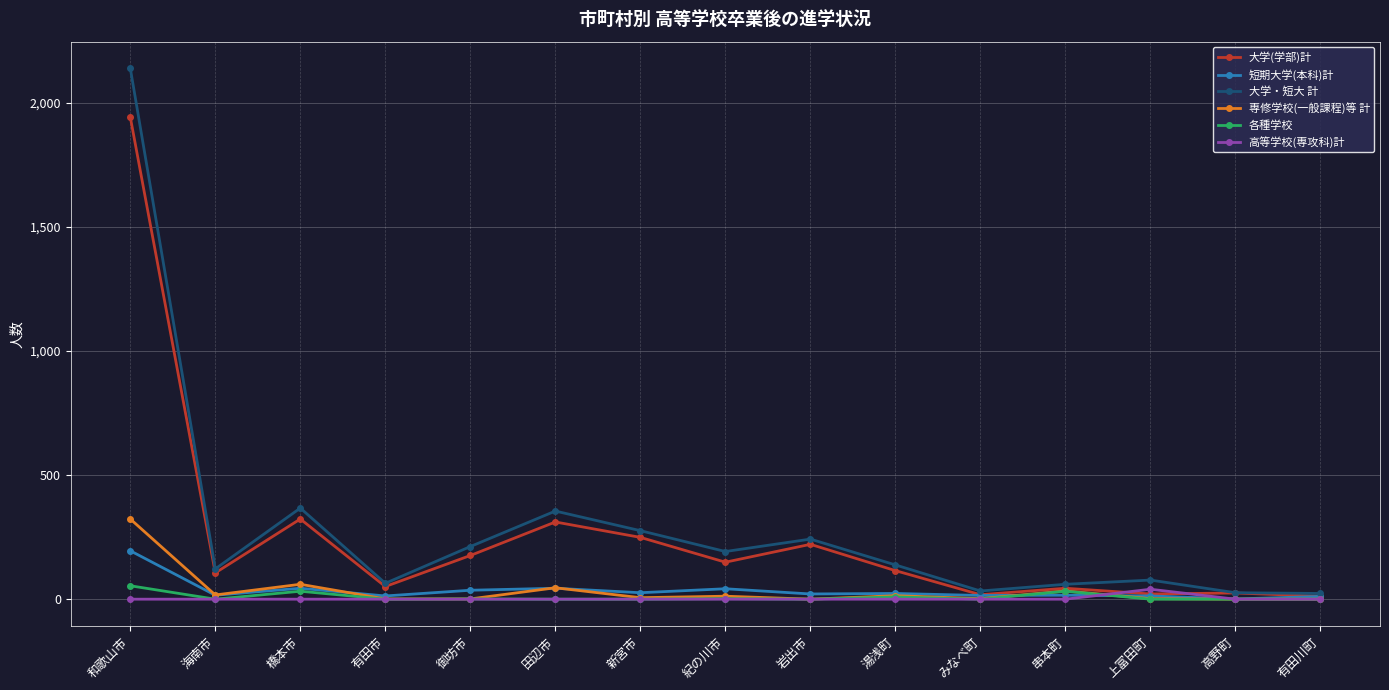

What is the difference between the maximum and second lowest values in the 専修学校(一般課程)等 計 series?

323